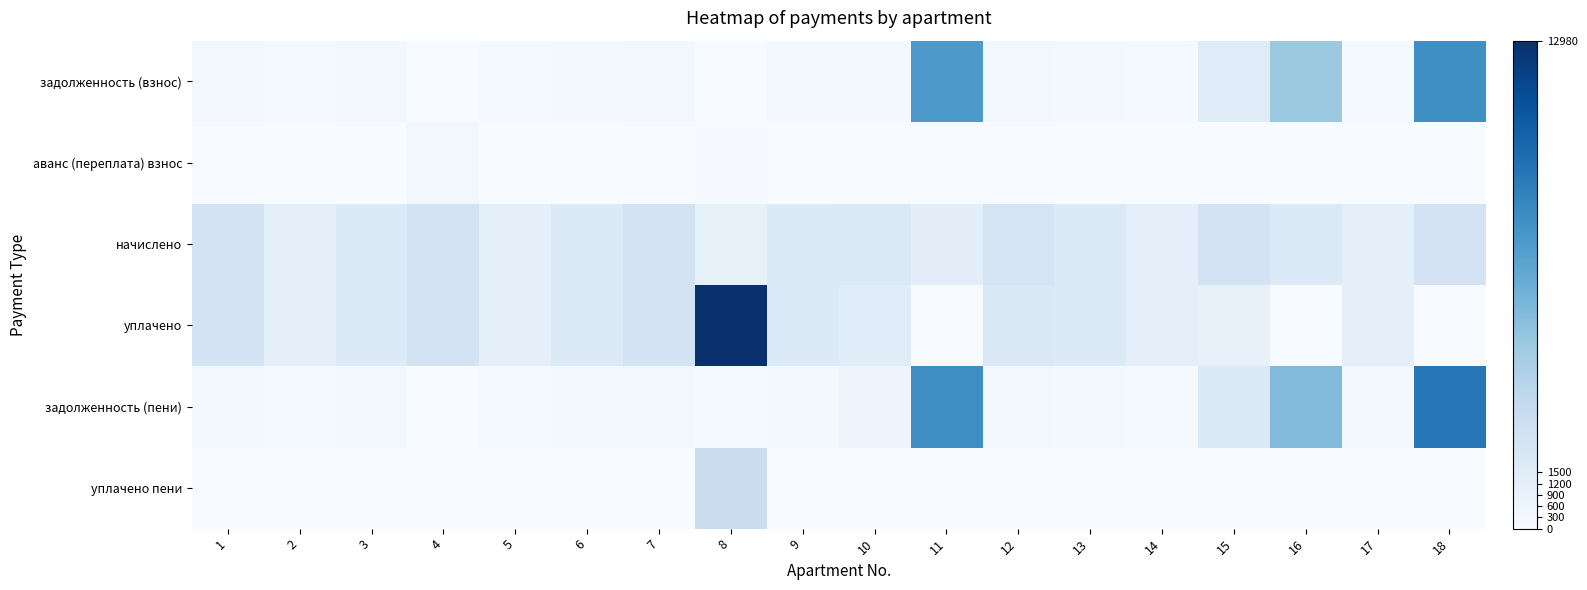

At 1, list the series in order from smallest to largest.

аванс (переплата) взнос, уплачено пени, задолженность (взнос), задолженность (пени), уплачено, начислено